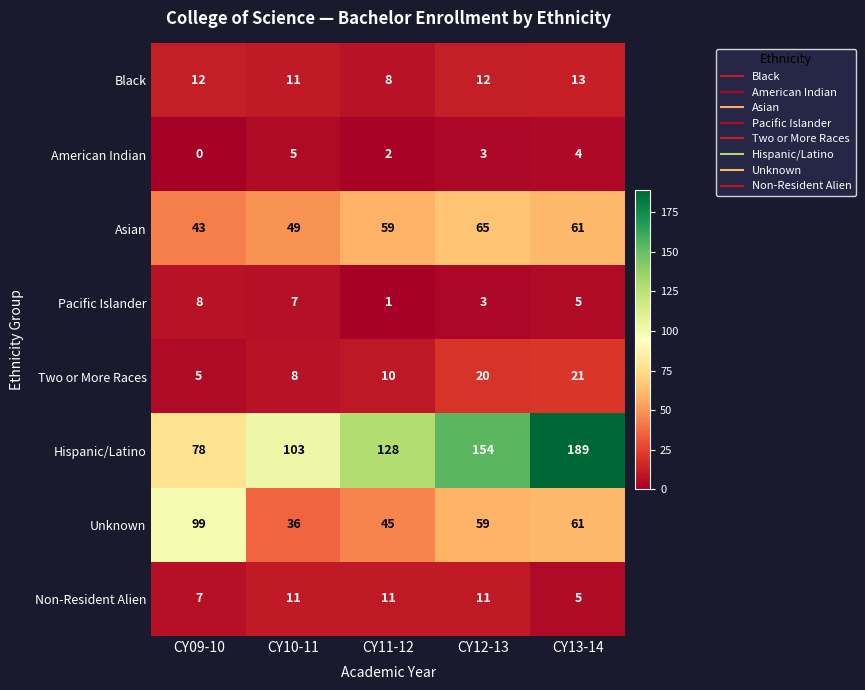

What is the difference between the highest and lowest values at CY11-12?

127